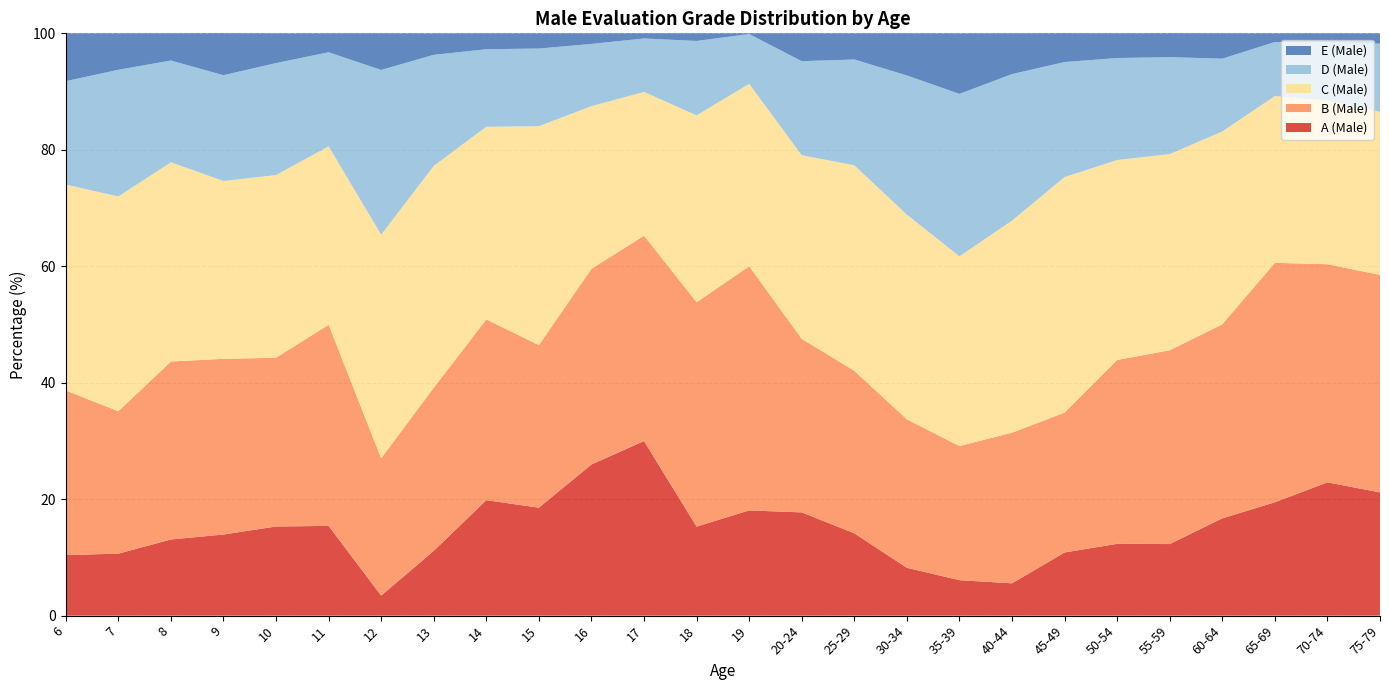

Reading right to left, transcribe all the data shown in this chart.

A (Male): 75-79=21.2	70-74=22.9	65-69=19.5	60-64=16.7	55-59=12.3	50-54=12.3	45-49=10.8	40-44=5.5	35-39=6.1	30-34=8.2	25-29=14.1	20-24=17.7	19=18.1	18=15.3	17=30.0	16=26.0	15=18.5	14=19.8	13=11.1	12=3.4	11=15.4	10=15.3	9=13.9	8=13.1	7=10.6	6=10.4
B (Male): 75-79=37.4	70-74=37.5	65-69=41.1	60-64=33.3	55-59=33.3	50-54=31.6	45-49=24.0	40-44=25.9	35-39=23.0	30-34=25.5	25-29=27.9	20-24=29.8	19=41.9	18=38.5	17=35.3	16=33.6	15=27.9	14=31.0	13=28.0	12=23.6	11=34.5	10=29.0	9=30.2	8=30.6	7=24.5	6=28.3
C (Male): 75-79=28.0	70-74=28.1	65-69=28.6	60-64=33.1	55-59=33.7	50-54=34.3	45-49=40.5	40-44=36.4	35-39=32.6	30-34=35.2	25-29=35.3	20-24=31.5	19=31.3	18=32.1	17=24.7	16=27.9	15=37.6	14=33.1	13=38.1	12=38.4	11=30.6	10=31.4	9=30.5	8=34.2	7=36.9	6=35.3
D (Male): 75-79=11.7	70-74=10.1	65-69=9.3	60-64=12.5	55-59=16.6	50-54=17.5	45-49=19.8	40-44=25.2	35-39=27.9	30-34=23.9	25-29=18.2	20-24=16.2	19=8.6	18=12.8	17=9.2	16=10.7	15=13.3	14=13.3	13=19.1	12=28.3	11=16.2	10=19.2	9=18.2	8=17.5	7=21.8	6=17.8
E (Male): 75-79=1.8	70-74=1.5	65-69=1.5	60-64=4.3	55-59=4.1	50-54=4.2	45-49=4.9	40-44=7.0	35-39=10.4	30-34=7.2	25-29=4.5	20-24=4.8	19=0.1	18=1.3	17=0.9	16=1.8	15=2.6	14=2.7	13=3.7	12=6.3	11=3.2	10=5.1	9=7.2	8=4.7	7=6.3	6=8.2